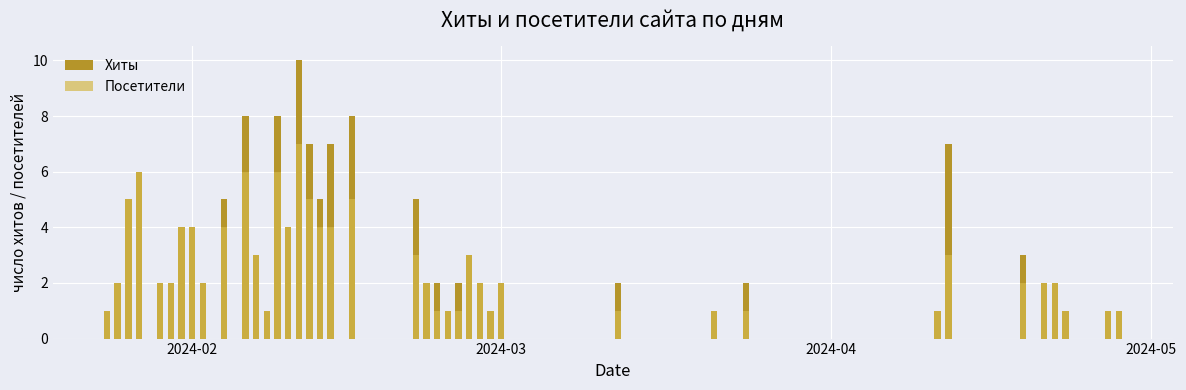

Count the Хиты values in the range 2 to 5.

23